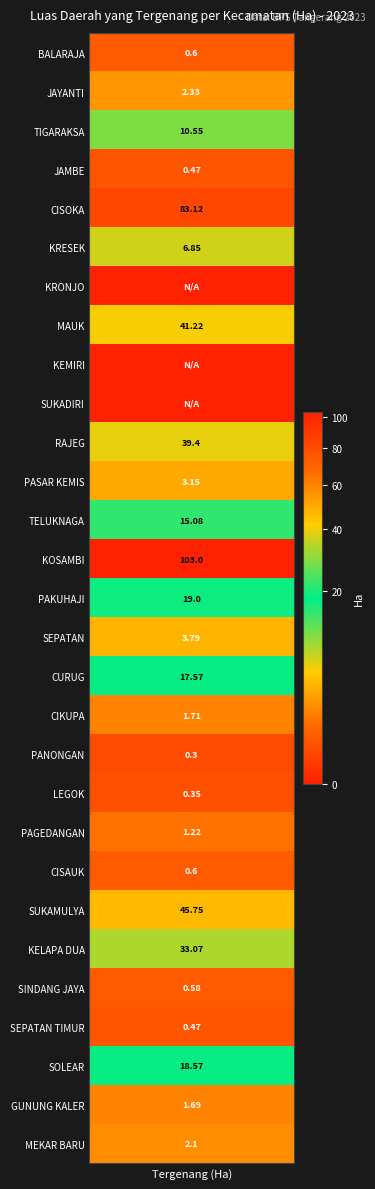

Rank the categories by value from lowest to highest.

KRONJO, KEMIRI, SUKADIRI, PANONGAN, LEGOK, JAMBE, SEPATAN TIMUR, SINDANG JAYA, BALARAJA, CISAUK, PAGEDANGAN, GUNUNG KALER, CIKUPA, MEKAR BARU, JAYANTI, PASAR KEMIS, SEPATAN, KRESEK, TIGARAKSA, TELUKNAGA, CURUG, SOLEAR, PAKUHAJI, KELAPA DUA, RAJEG, MAUK, SUKAMULYA, CISOKA, KOSAMBI